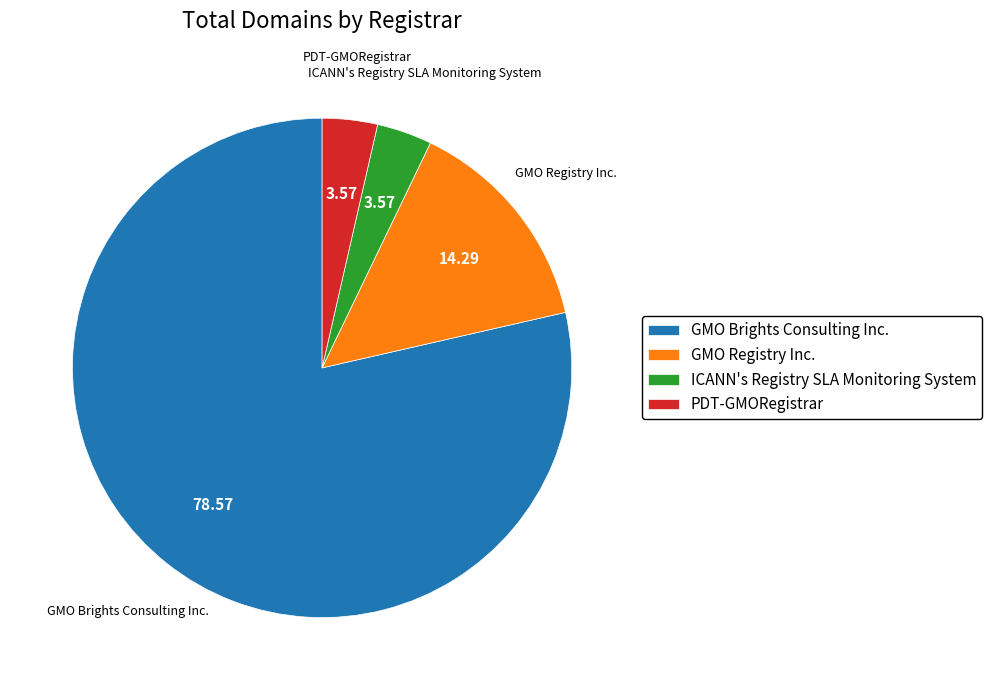

Is the sum of GMO Brights Consulting Inc. and ICANN's Registry SLA Monitoring System greater than half?

Yes